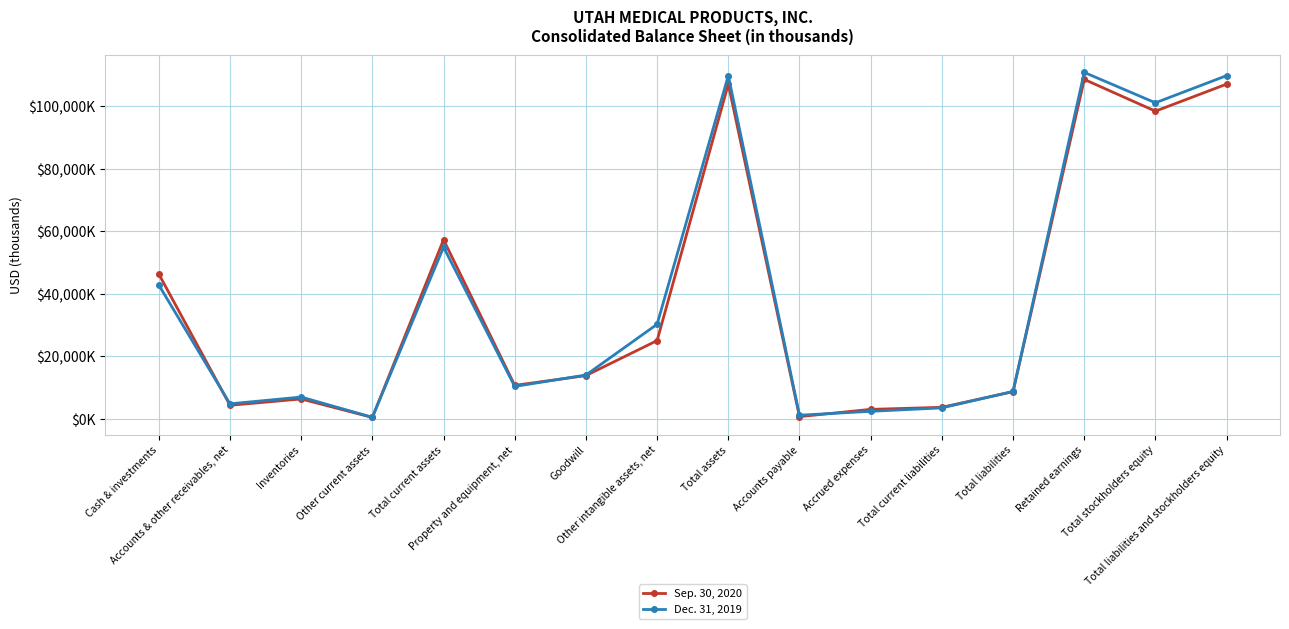

How many interior local peaks does the Sep. 30, 2020 series have?

4